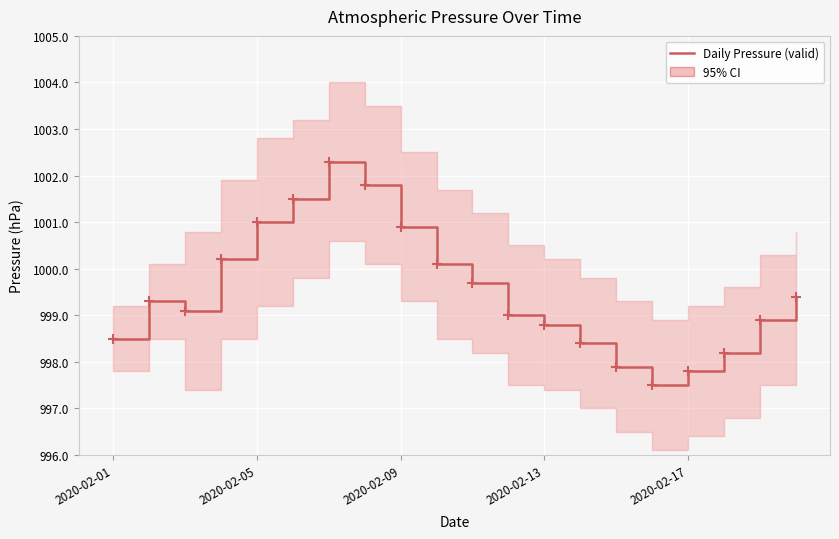

What is the sum of the values at 11 and 14?

1996.9